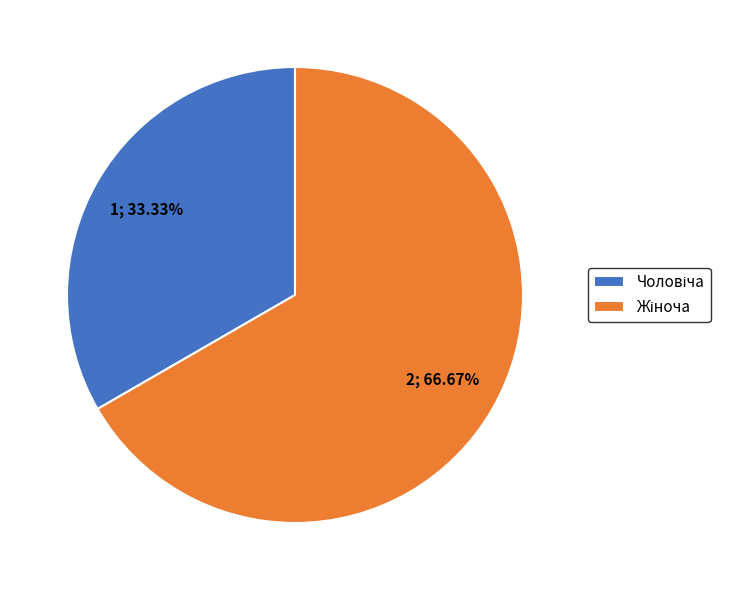

Is there any slice that represents more than half of the pie?

Yes